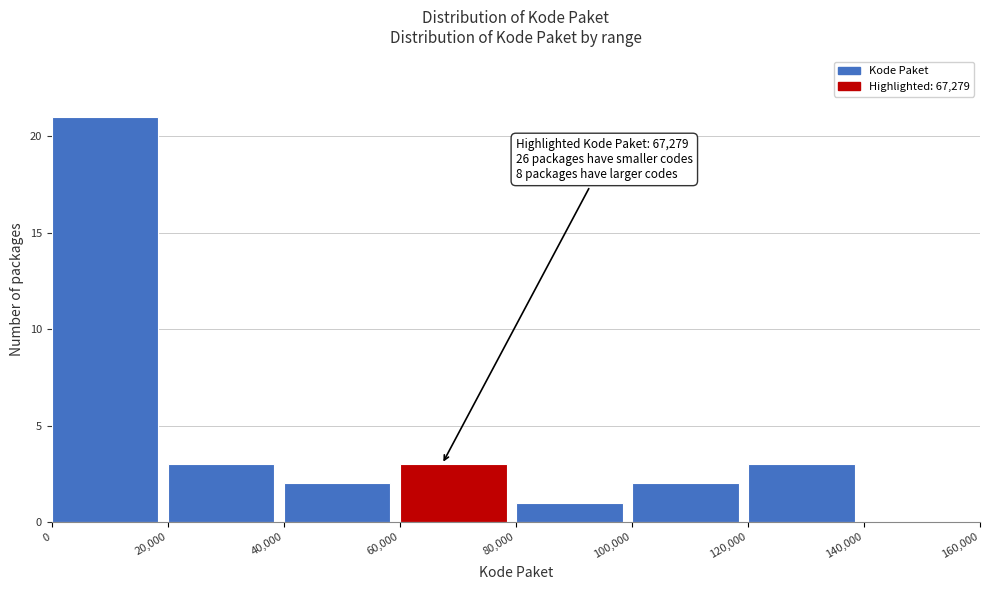

Which range on the x-axis has the tallest bar?

0 to 20,000